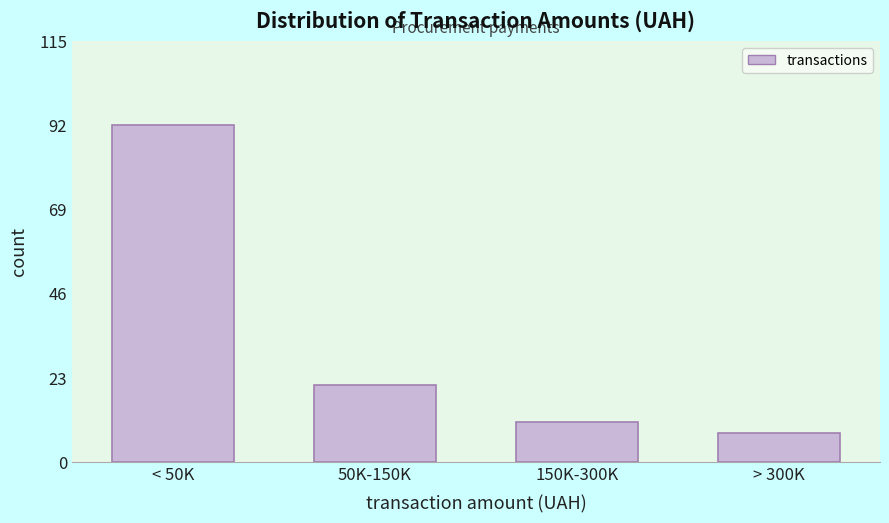

Reading right to left, what are all the values shown in this chart?

8	11	21	92